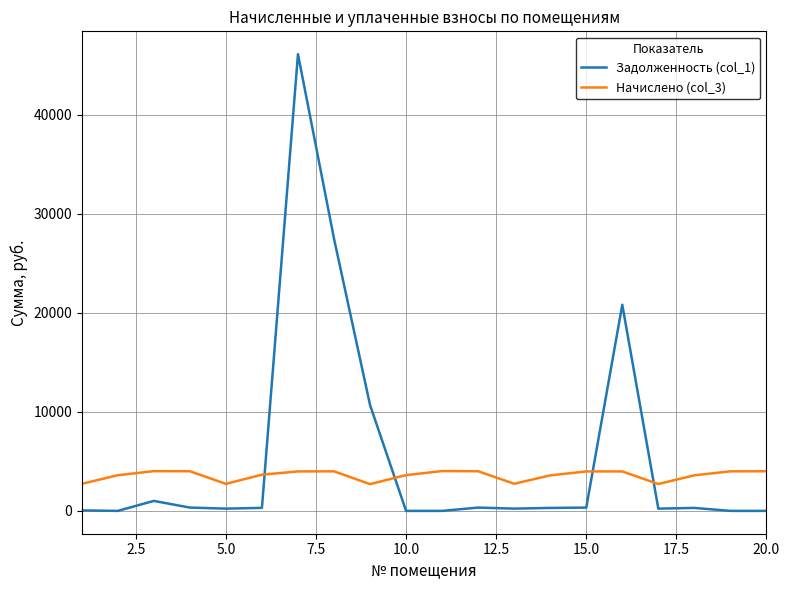

Which series has the largest total across all categories?

Задолженность (col_1)